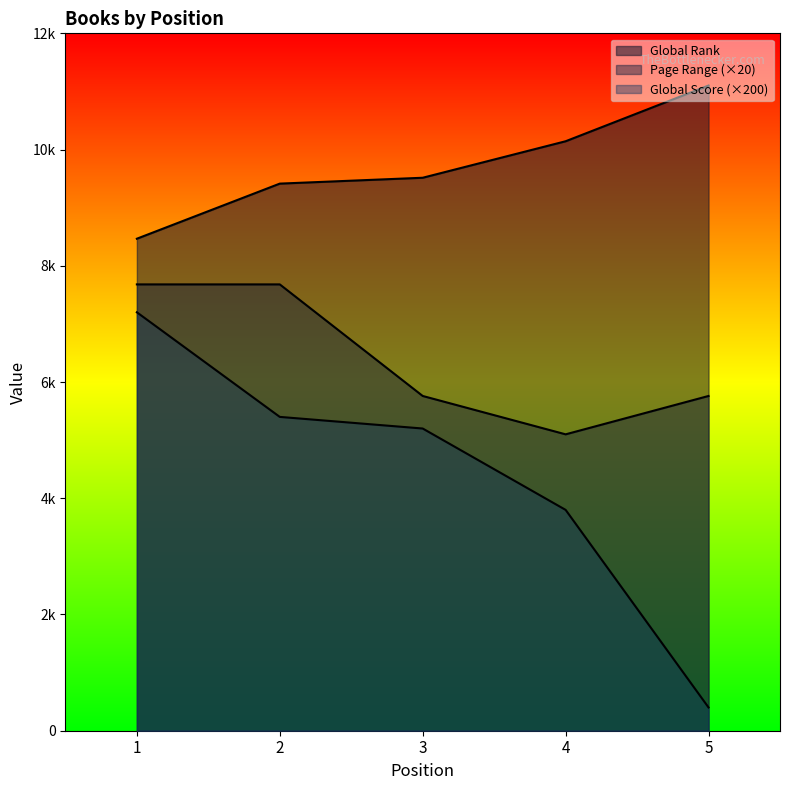

Where is Global Score nearest to the value 3800?

4